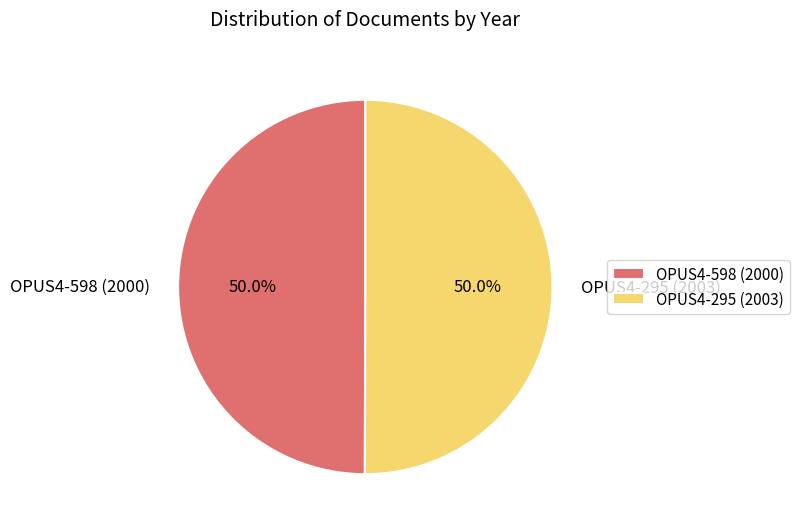

What percentage is the OPUS4-295 (2003) slice, to the nearest percent?

50%